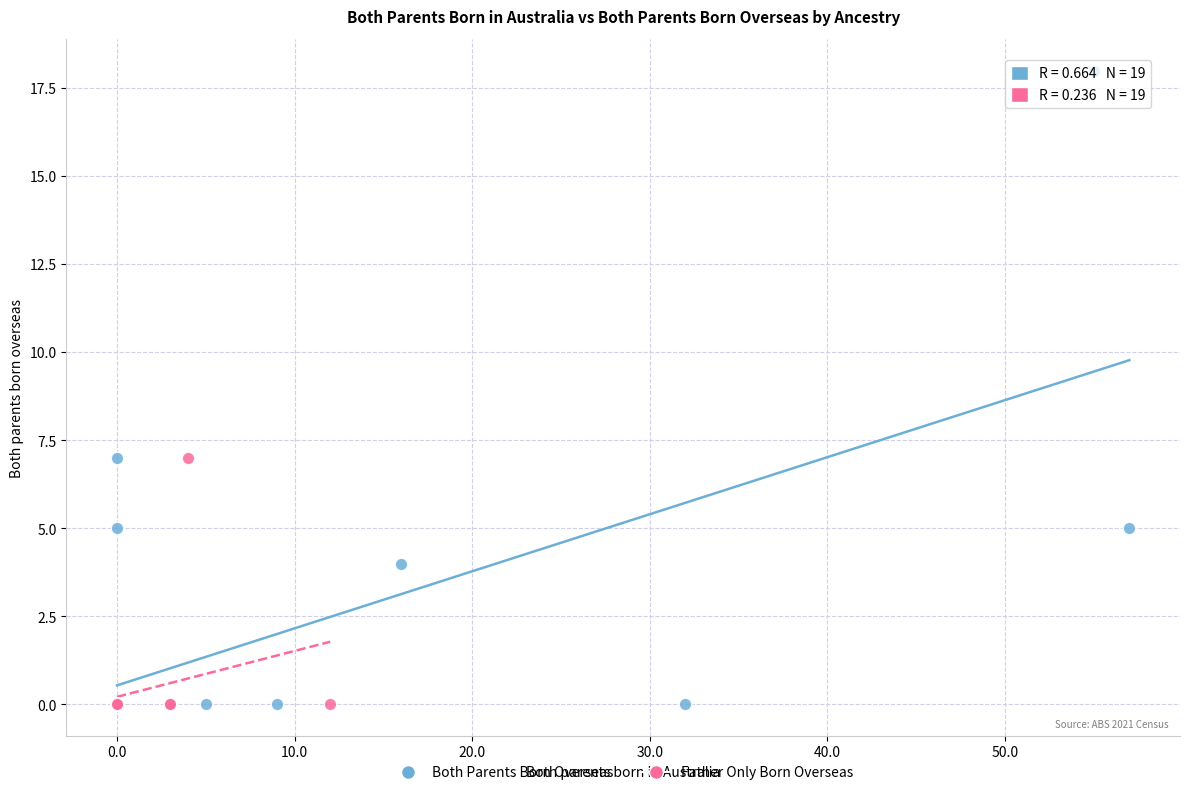

Which series contains the highest Y value?

Both Parents Born Overseas